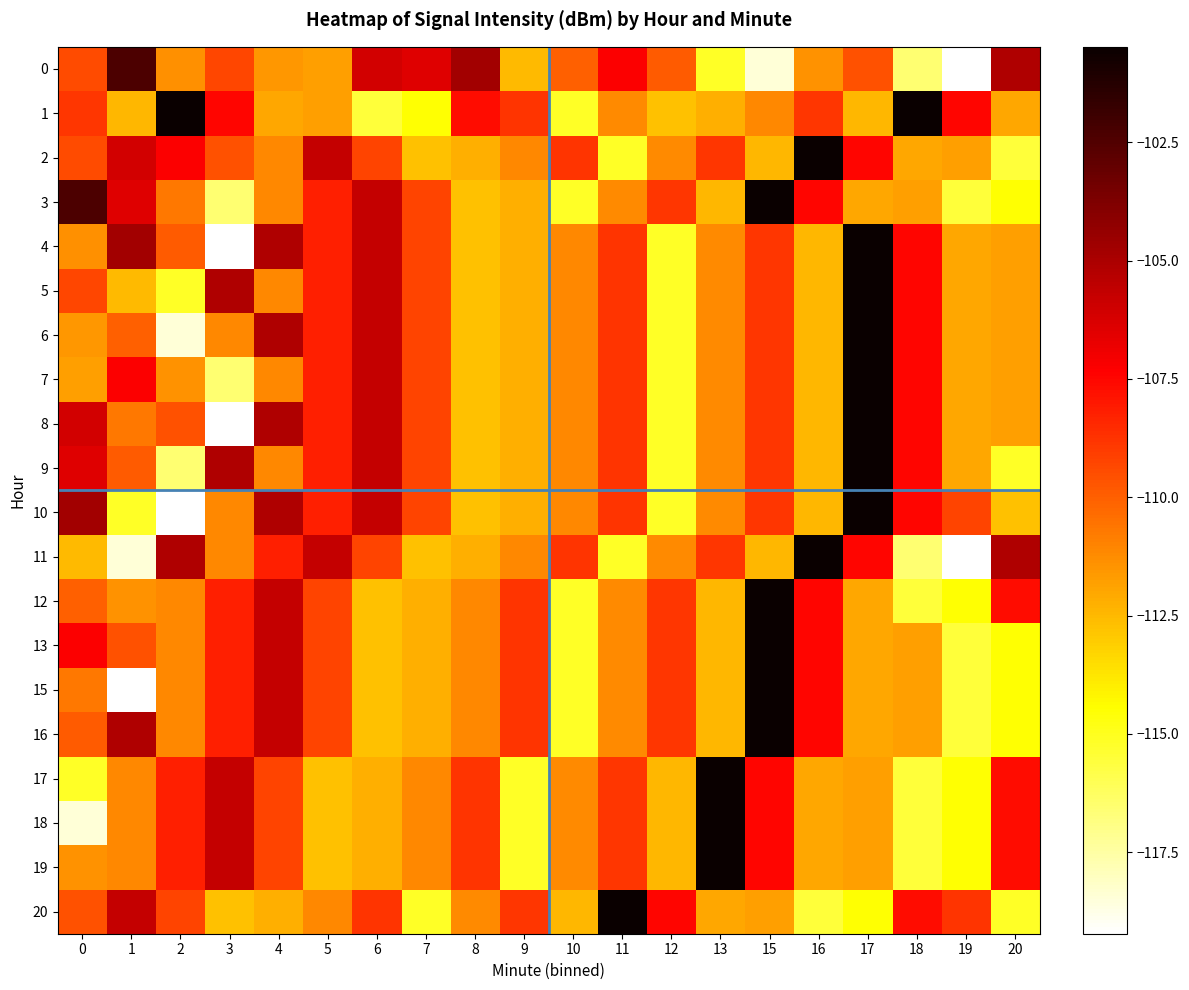

Which label corresponds to the smallest value in the chart?

19